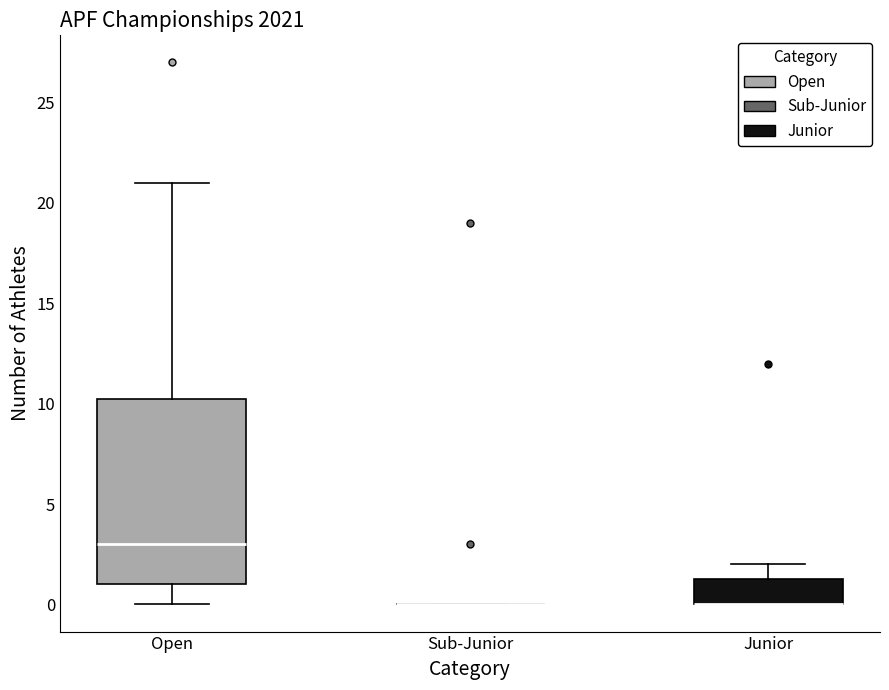

Reading left to right, transcribe this box plot: for each box, give where its median line is, the range the box spans, and where its two whiskers end, as read against the y-axis. The values are not printed on the chart, so give them approximately, as read against the axis.

Open: median 3.0, box 1.0 to 10.5, whiskers 0.0 to 21.0
Sub-Junior: box collapsed to a line at 0.0, whiskers 0.0 to 0.0
Junior: median 0.0 (drawn on the box's lower edge), box 0.0 to 1.5, whiskers 0.0 to 2.0